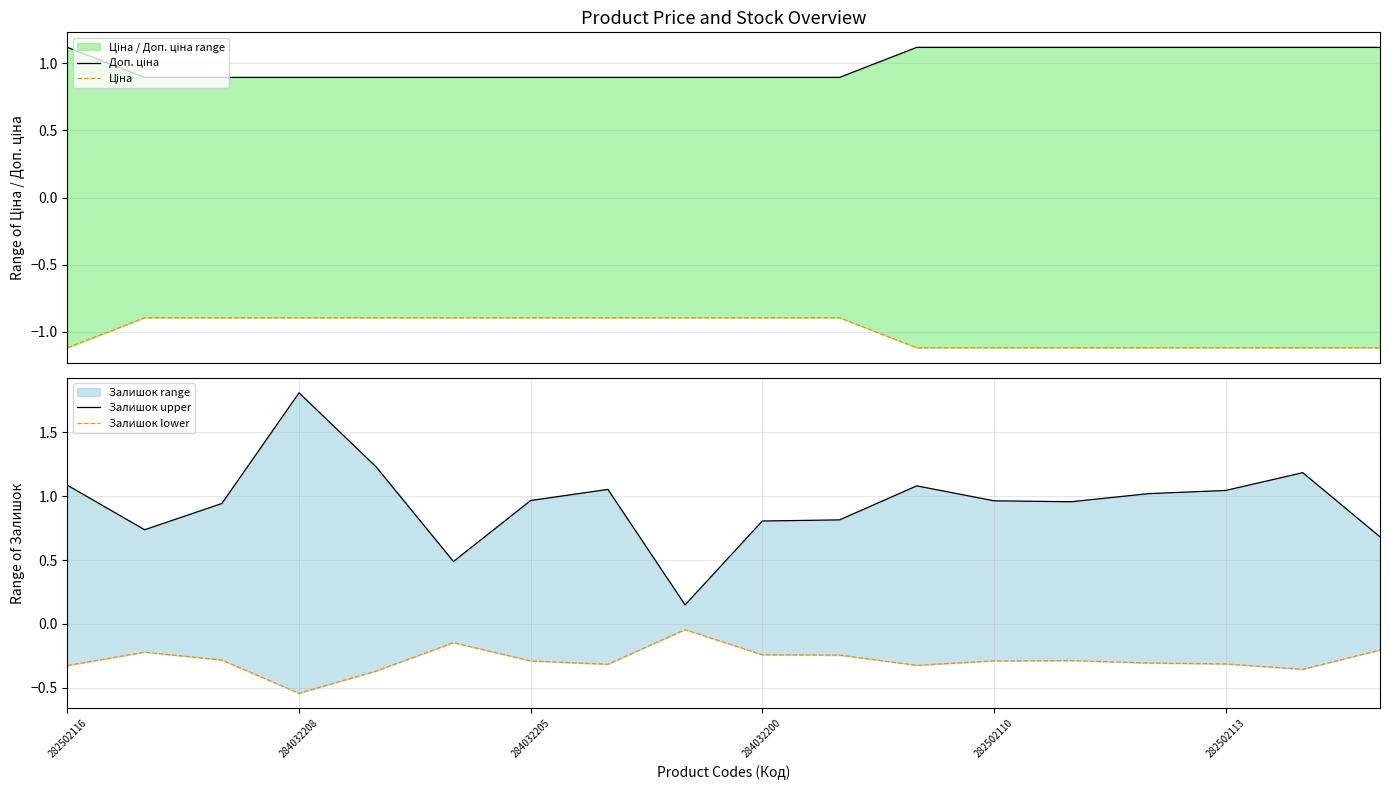

Which series has the largest total across all categories?

Доп. ціна